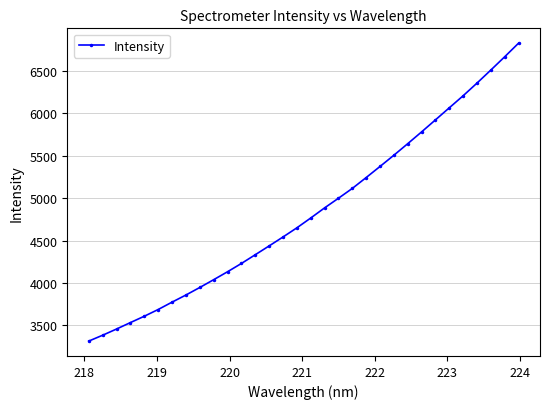

What is the difference between the second highest and minimum values?

3347.5